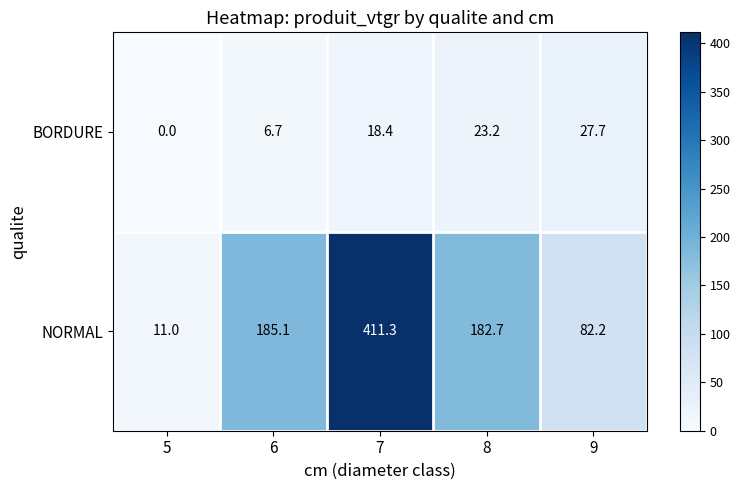

Reading right to left, transcribe all the data shown in this chart.

BORDURE: 9=27.7	8=23.2	7=18.4	6=6.7	5=0.0
NORMAL: 9=82.2	8=182.7	7=411.3	6=185.1	5=11.0